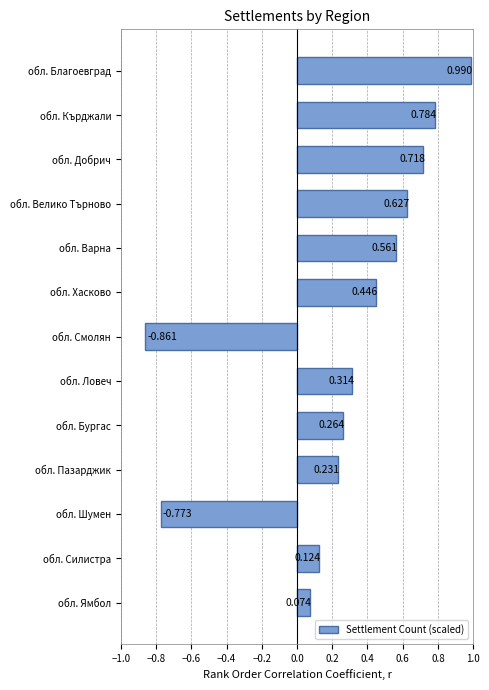

Which has a higher value, обл. Варна or обл. Смолян?

обл. Варна